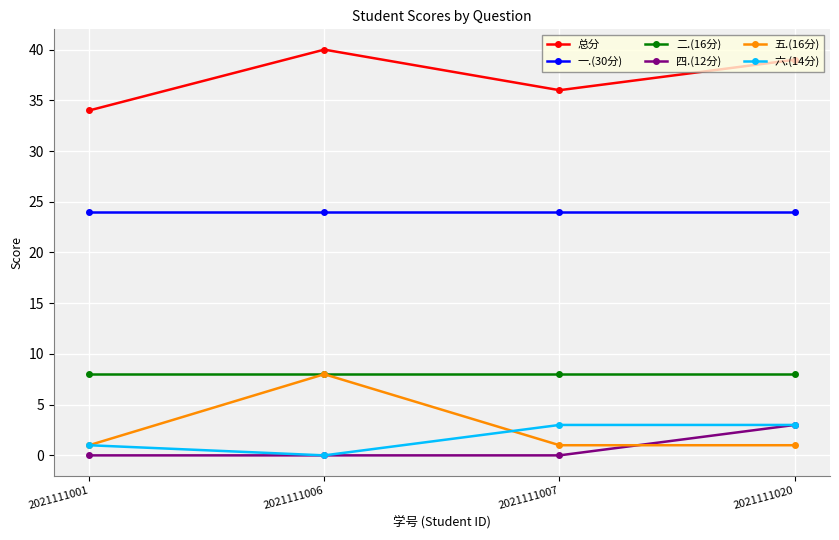

At how many categories does at least one series exceed 33?

4